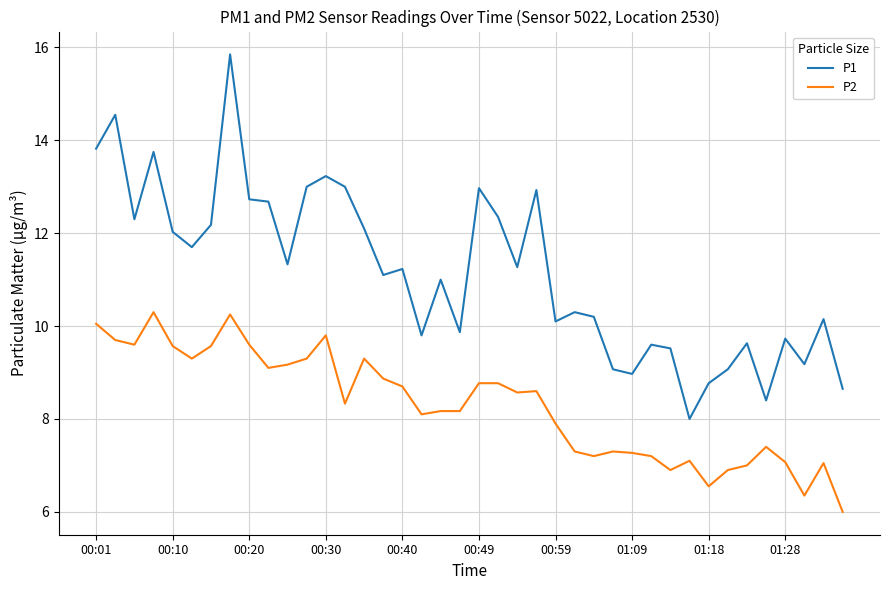

True or false: P2 and P1 intersect in this chart.

False